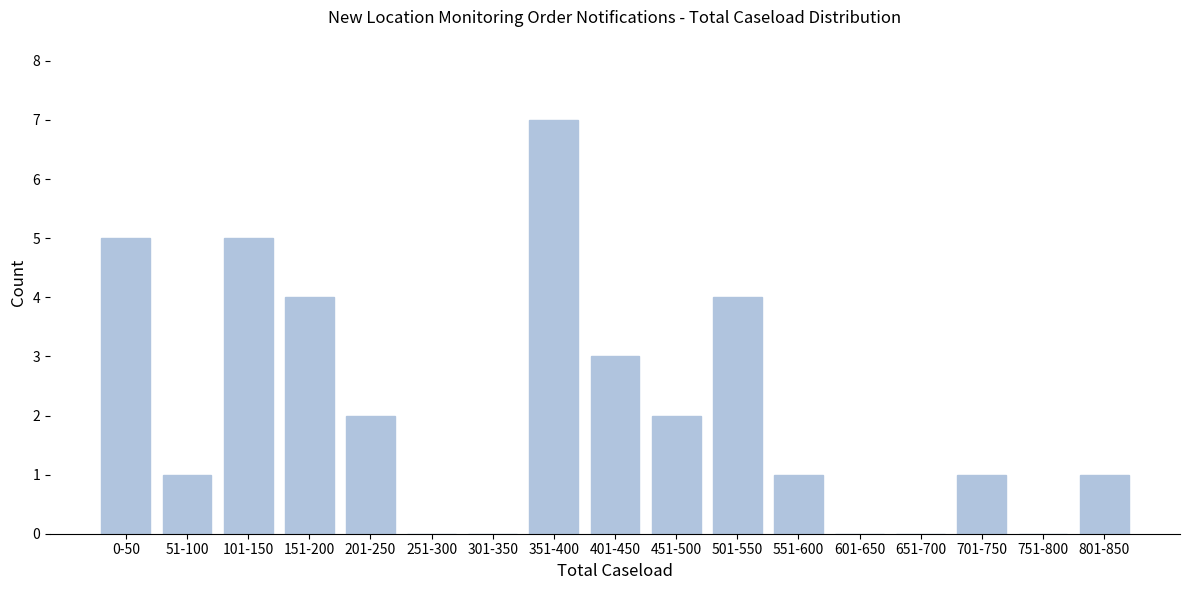

What is the sum of the values at 401-450 and 651-700?

3